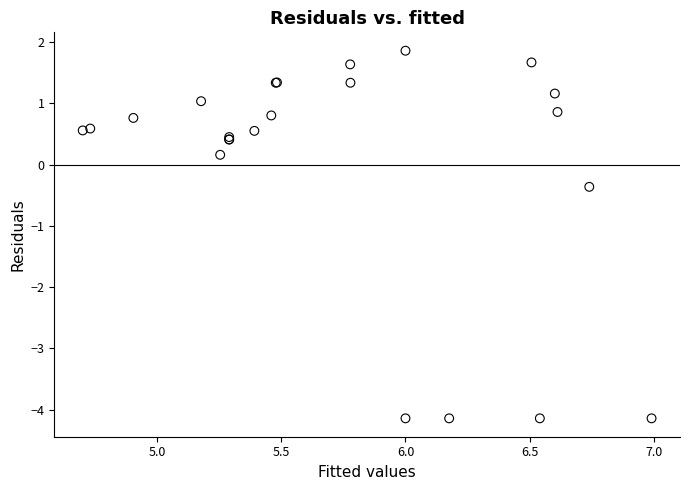

What Y value in the scatter plot is closest to -1?

-0.4